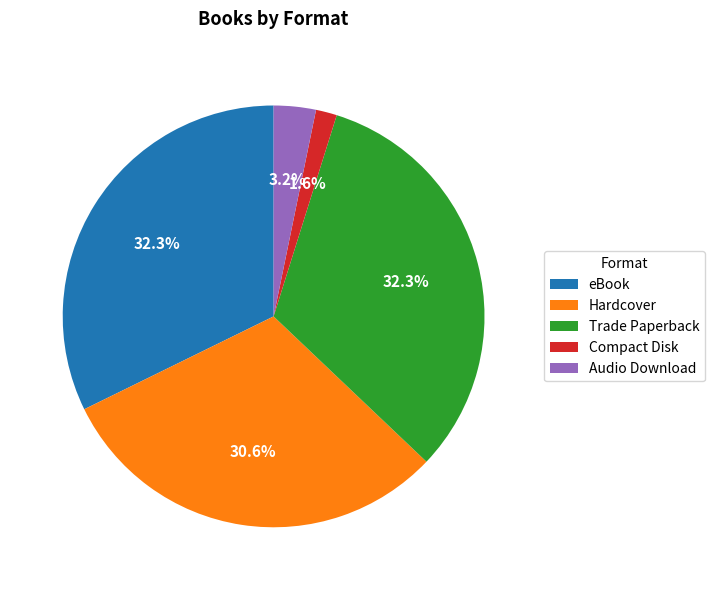

How much of the chart is everything except Compact Disk?

98.4%